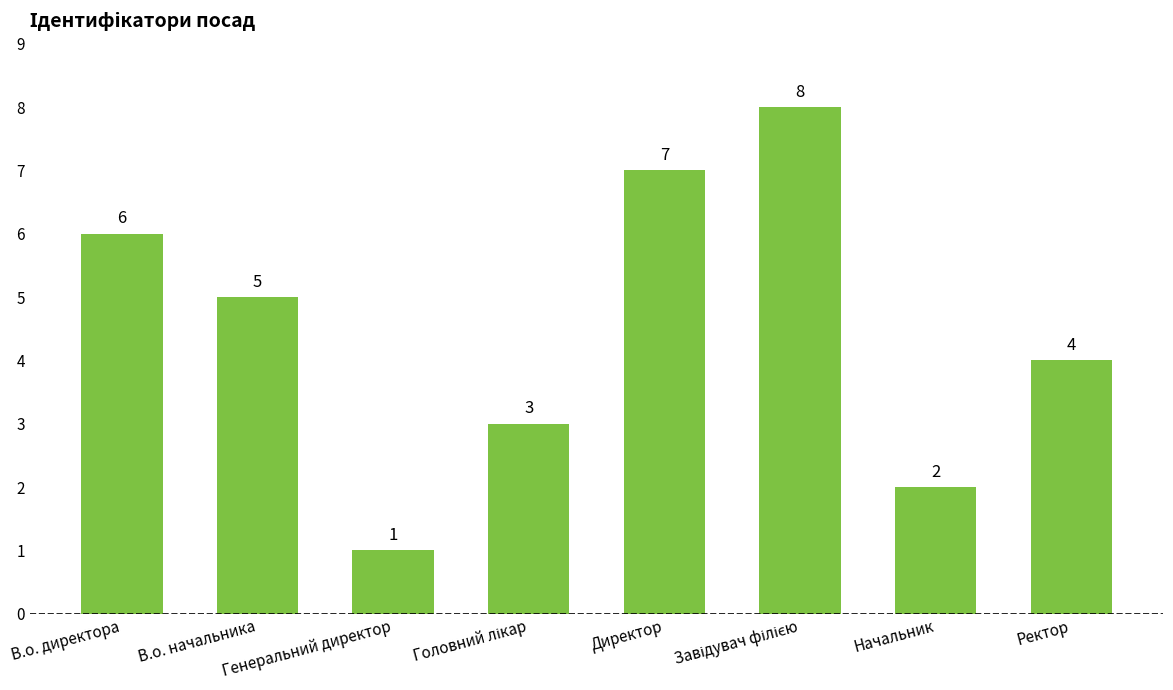

What is the difference between the maximum and second lowest values?

6